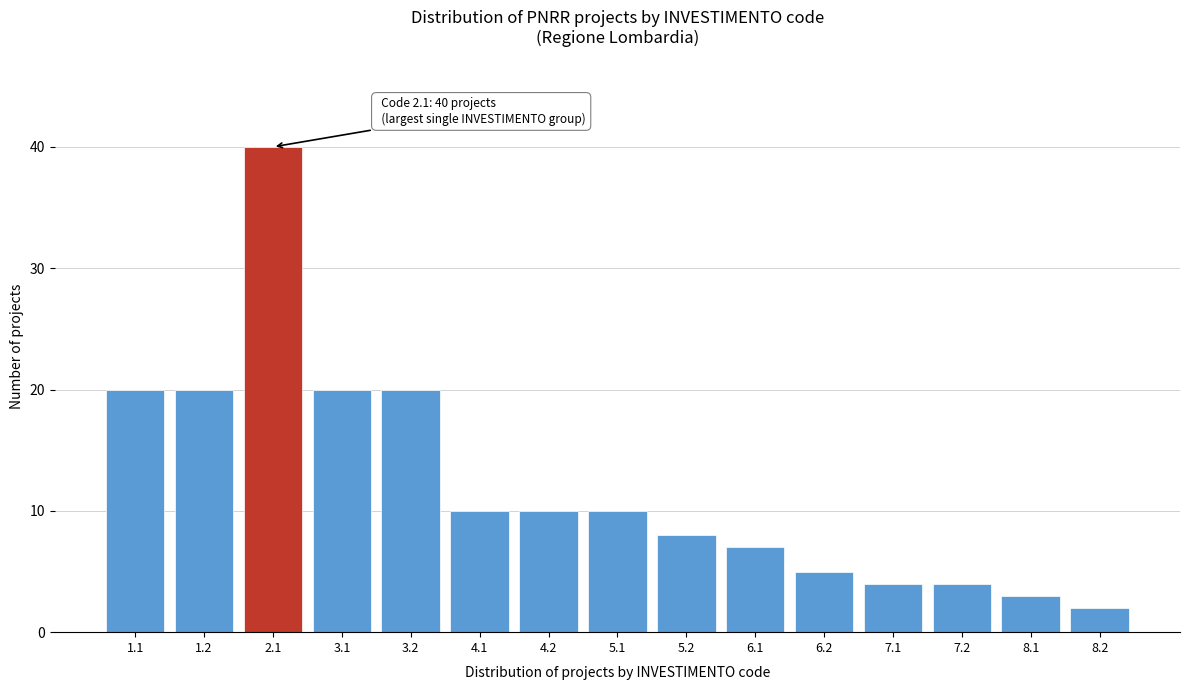

Reading left to right, extract all data points from this chart.

20	20	40	20	20	10	10	10	8	7	5	4	4	3	2